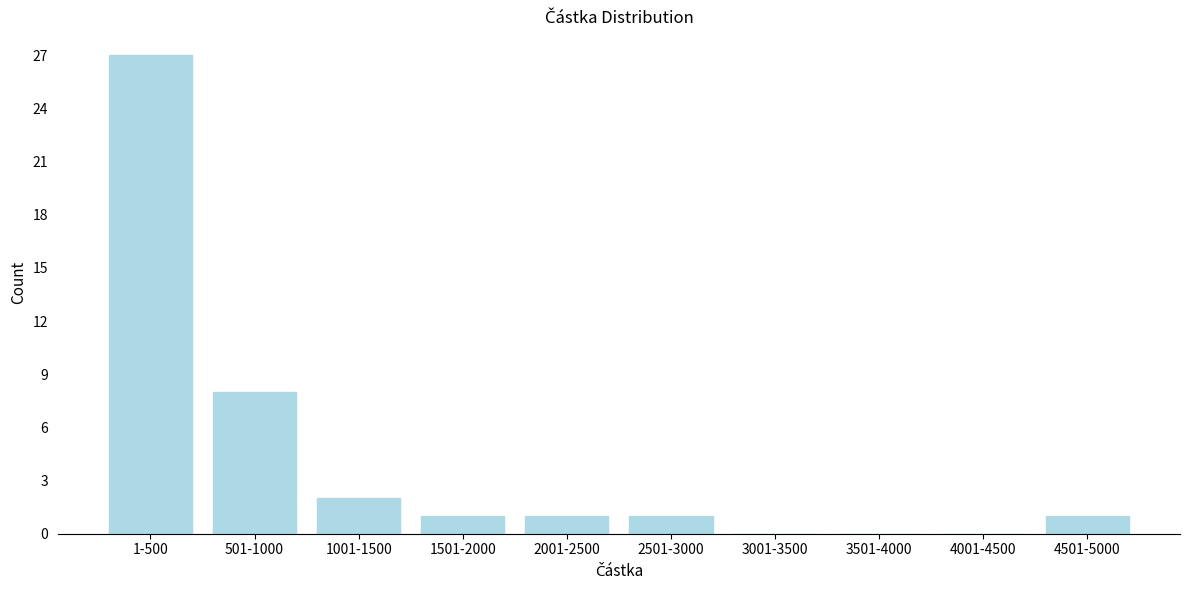

Reading right to left, list all the values displayed in this chart.

4501-5000=1	4001-4500=0	3501-4000=0	3001-3500=0	2501-3000=1	2001-2500=1	1501-2000=1	1001-1500=2	501-1000=8	1-500=27